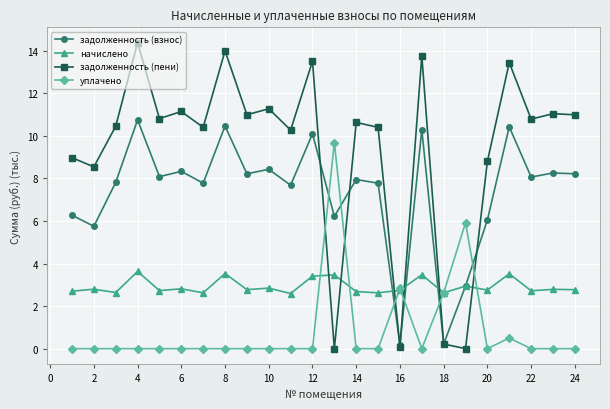

Which series ends up on top after the final intersection of уплачено and задолженность (взнос)?

задолженность (взнос)